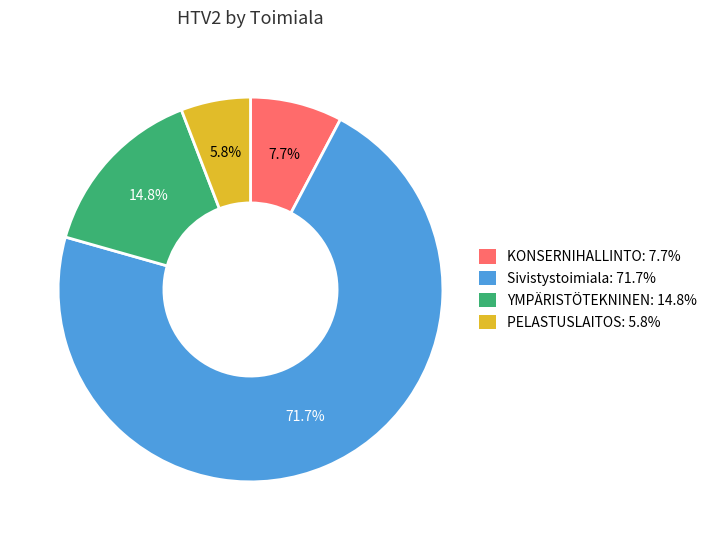

Between PELASTUSLAITOS and KONSERNIHALLINTO, which is larger?

KONSERNIHALLINTO